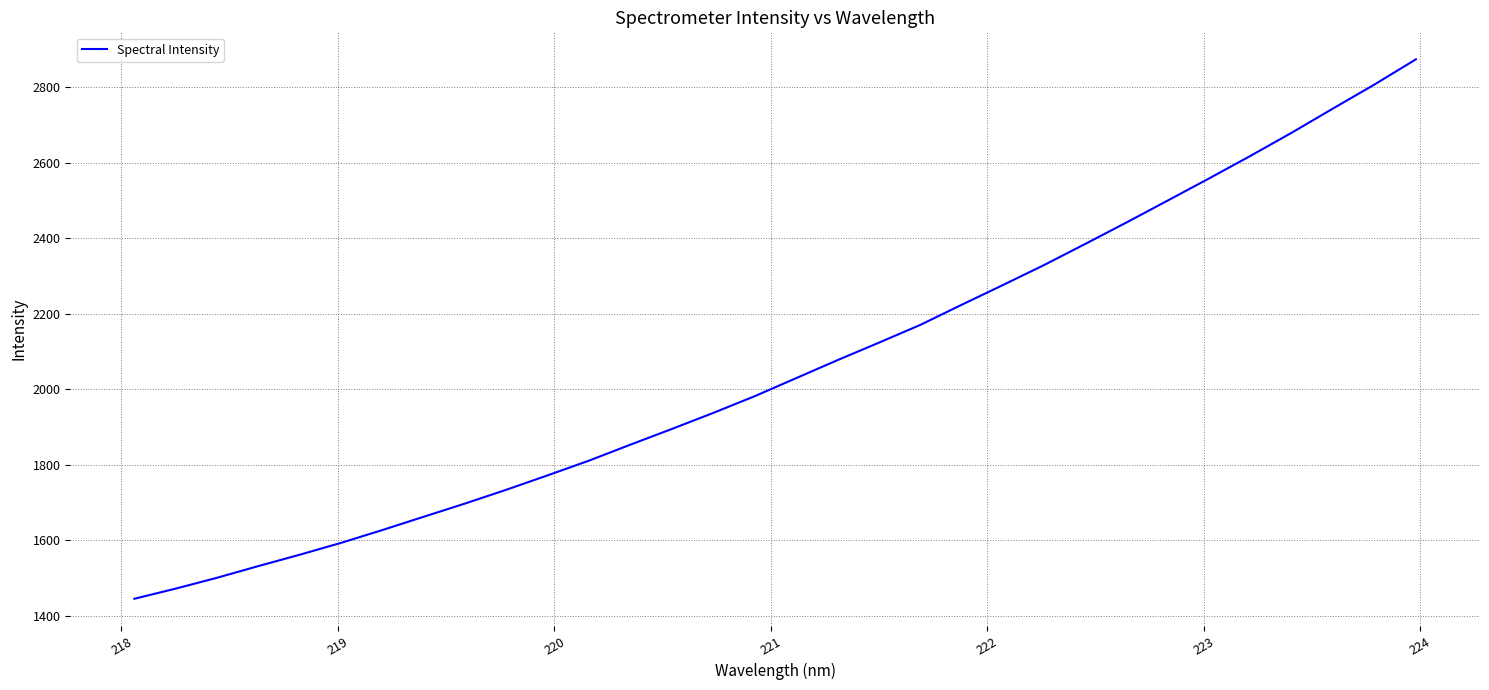

True or false: there are more than 0 points higher than both neighbors.

False